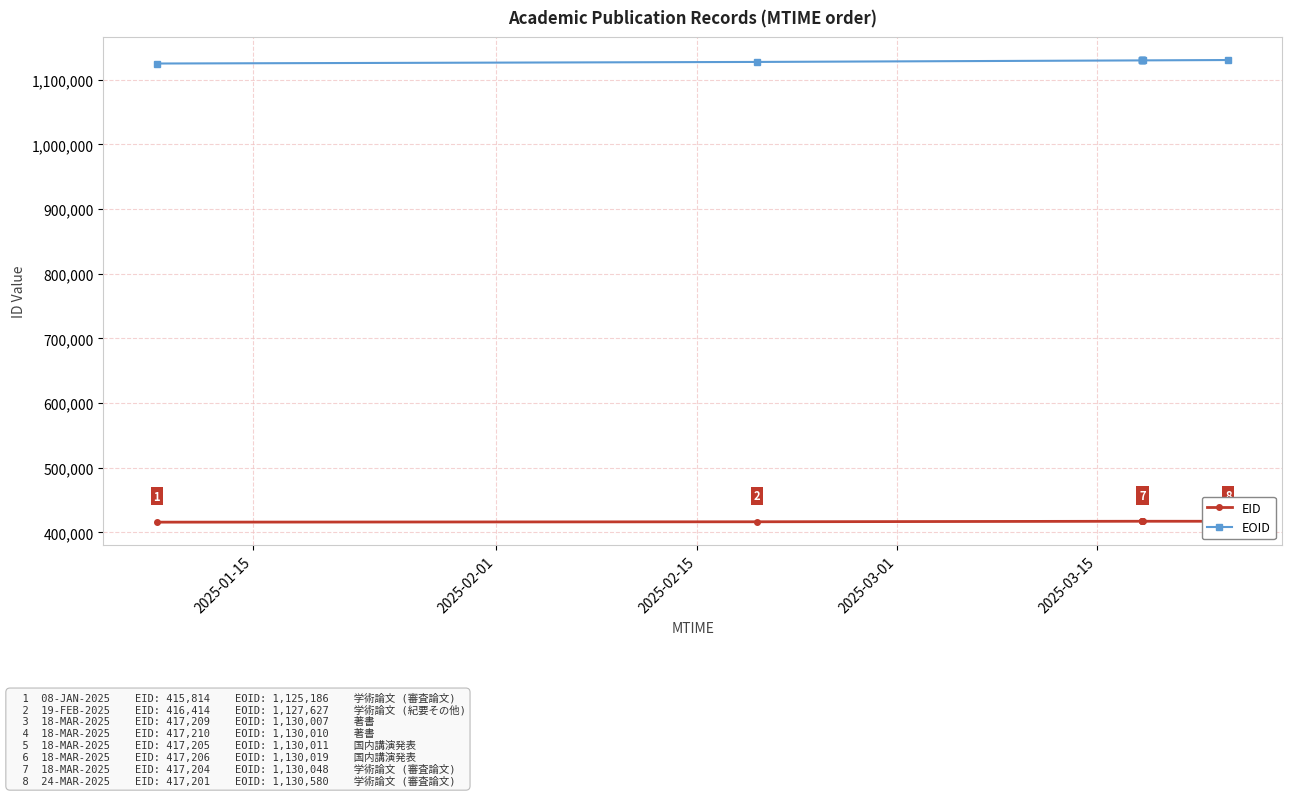

Rank the series by their maximum value, from lowest to highest.

EID, EOID